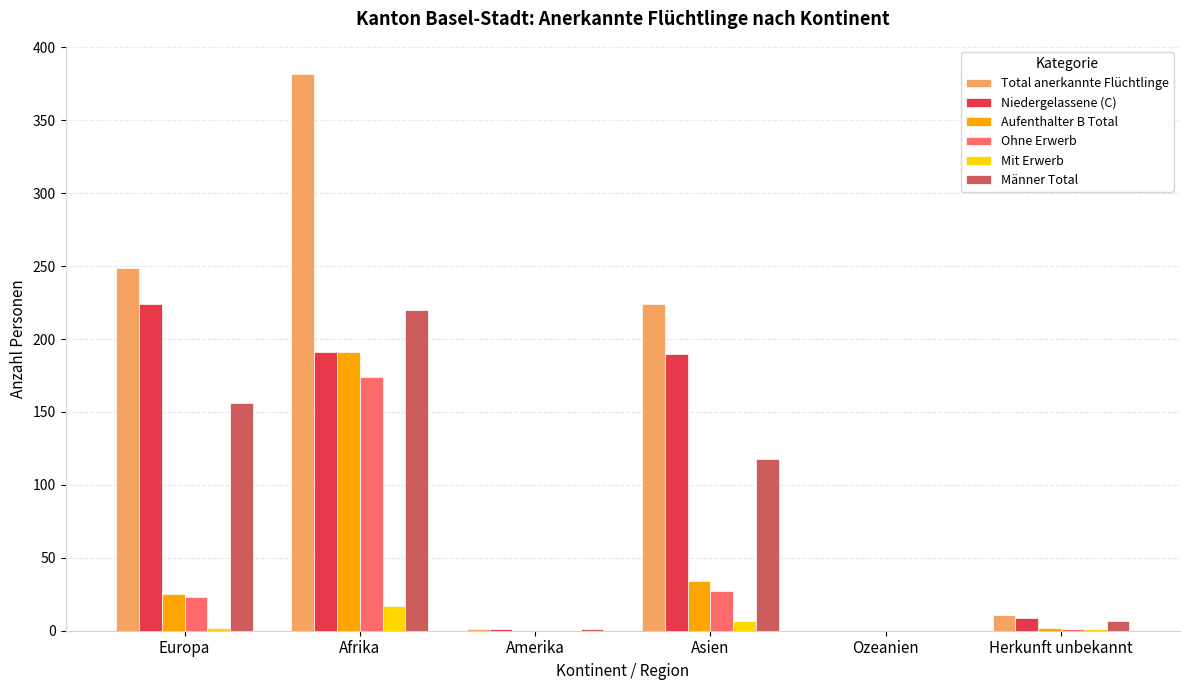

True or false: Aufenthalter B Total has a value of 34 at Asien.

True